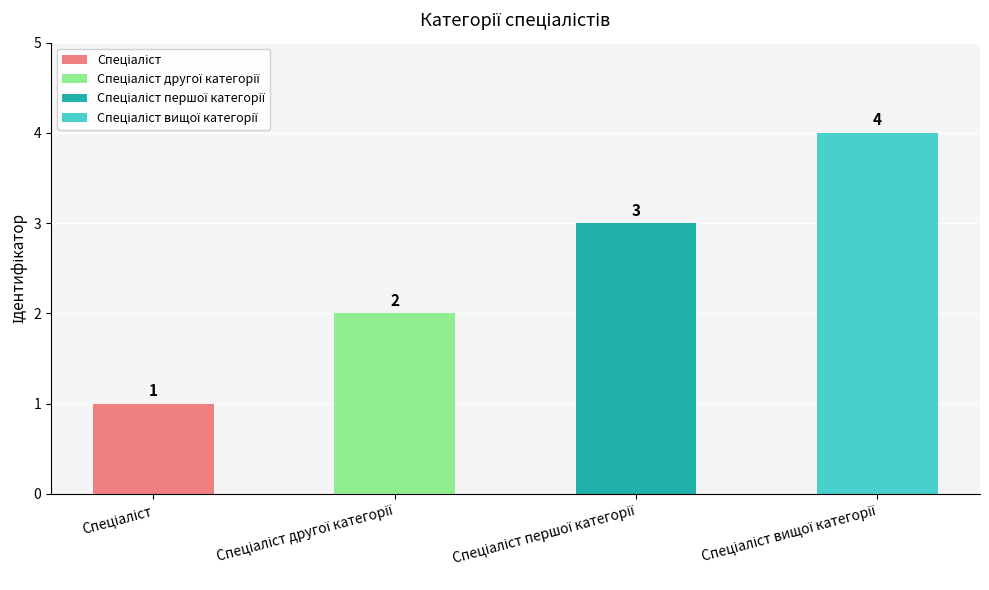

What is the sum of all values?

10